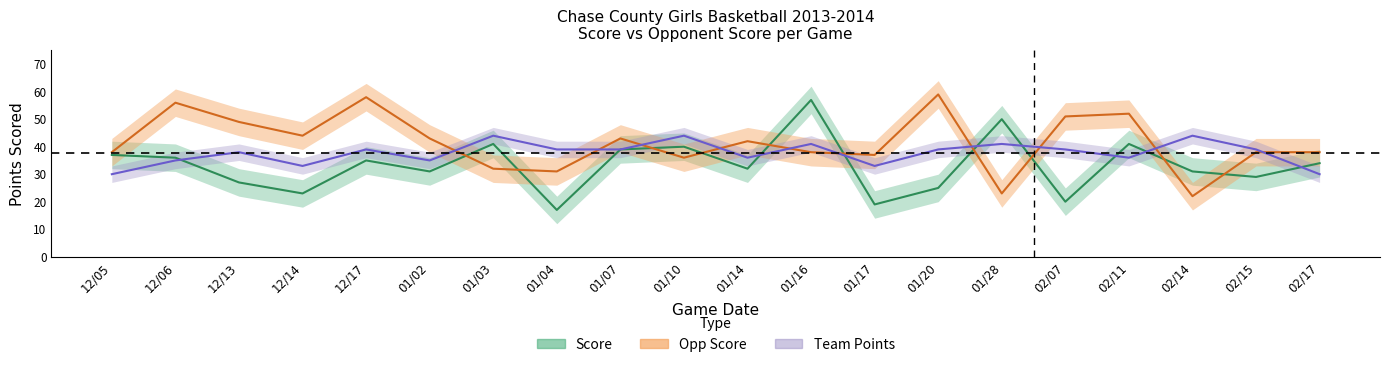

Which series has the largest total across all categories?

opp_score